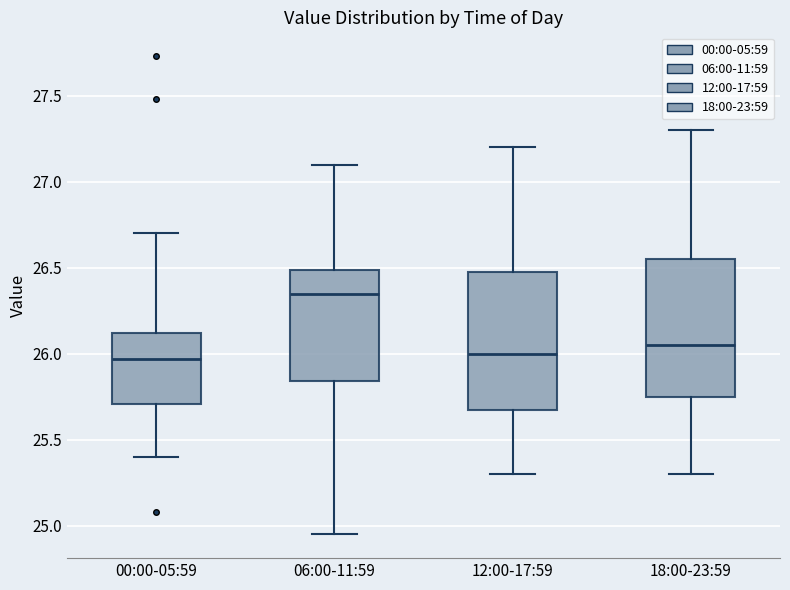

Reading left to right, read every box against the y-axis: the position of its median line, the range the box covers, and the ends of its whiskers. The values are not printed on the chart, so give them approximately, as read against the axis.

00:00-05:59: median 25.95, box 25.70 to 26.10, whiskers 25.40 to 26.70
06:00-11:59: median 26.35, box 25.85 to 26.50, whiskers 24.95 to 27.10
12:00-17:59: median 26.00, box 25.70 to 26.50, whiskers 25.30 to 27.20
18:00-23:59: median 26.05, box 25.75 to 26.55, whiskers 25.30 to 27.30